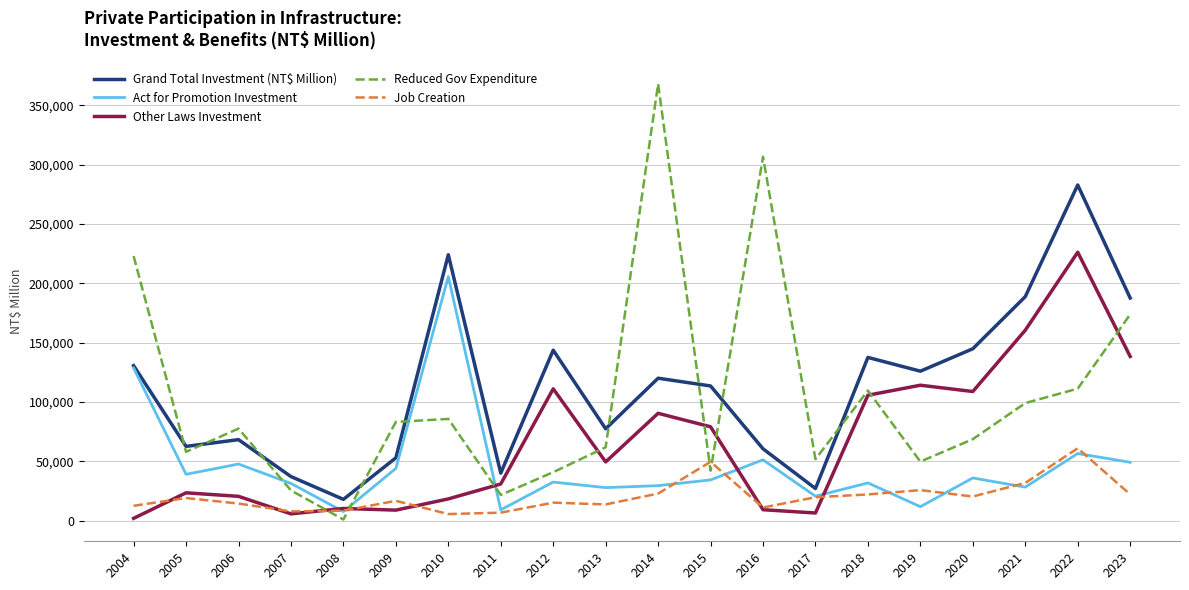

Which series has the largest range (max minus min)?

Reduced Gov Expenditure